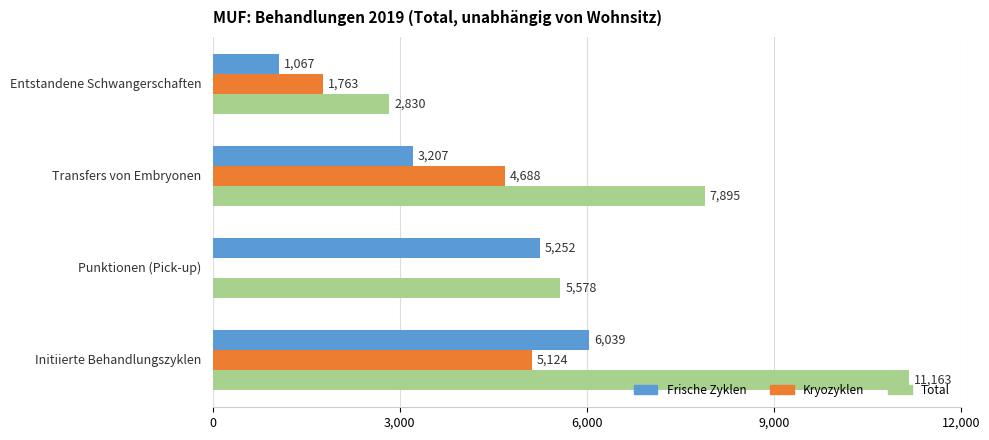

What is the highest value of the Frische Zyklen series?

6039